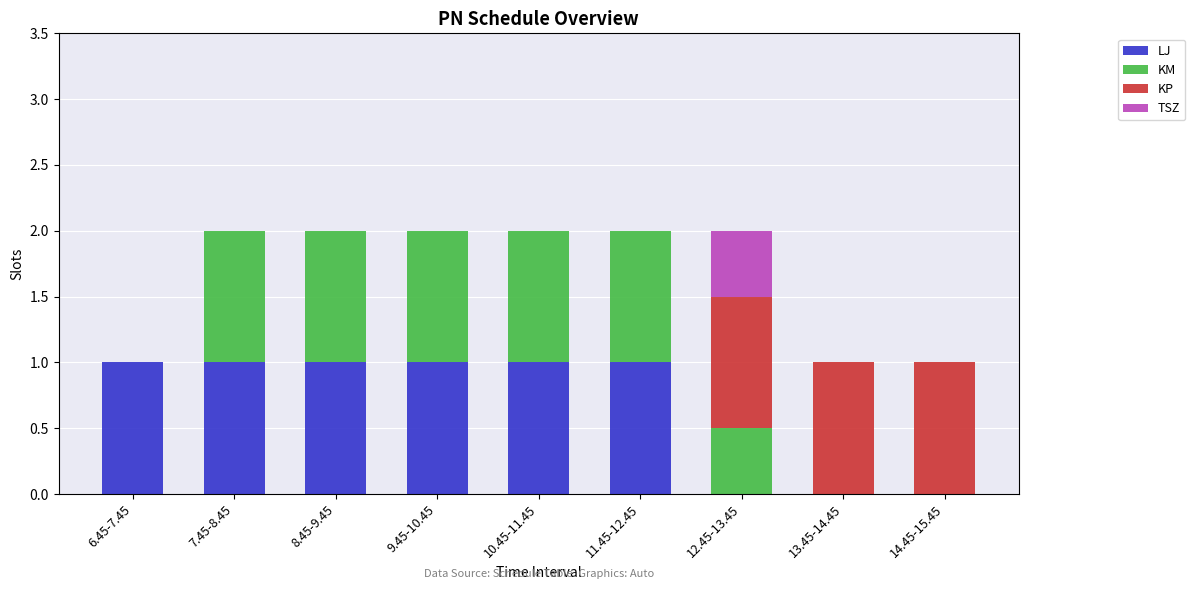

What is the maximum value for LJ?

1.0